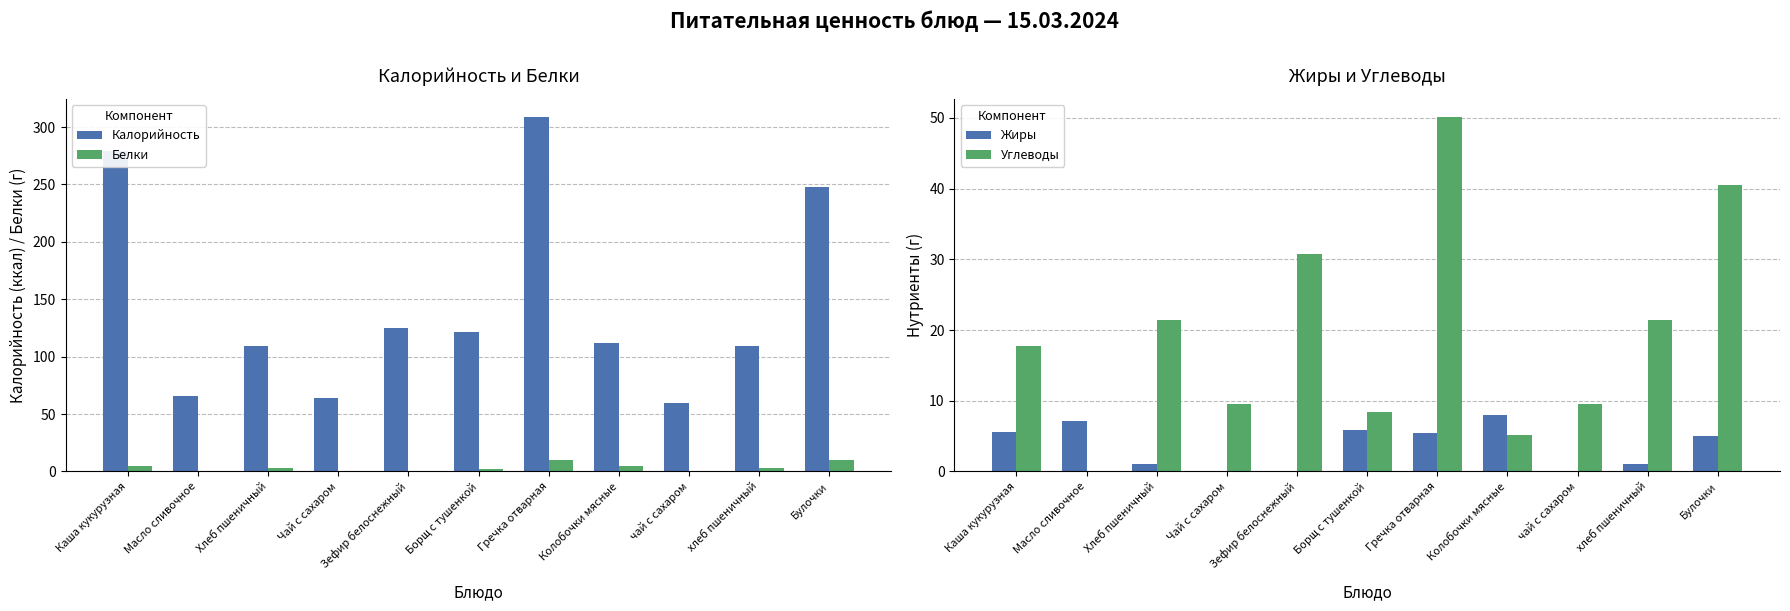

What is the value of the Белки bar at the 10th from the left?

3.2